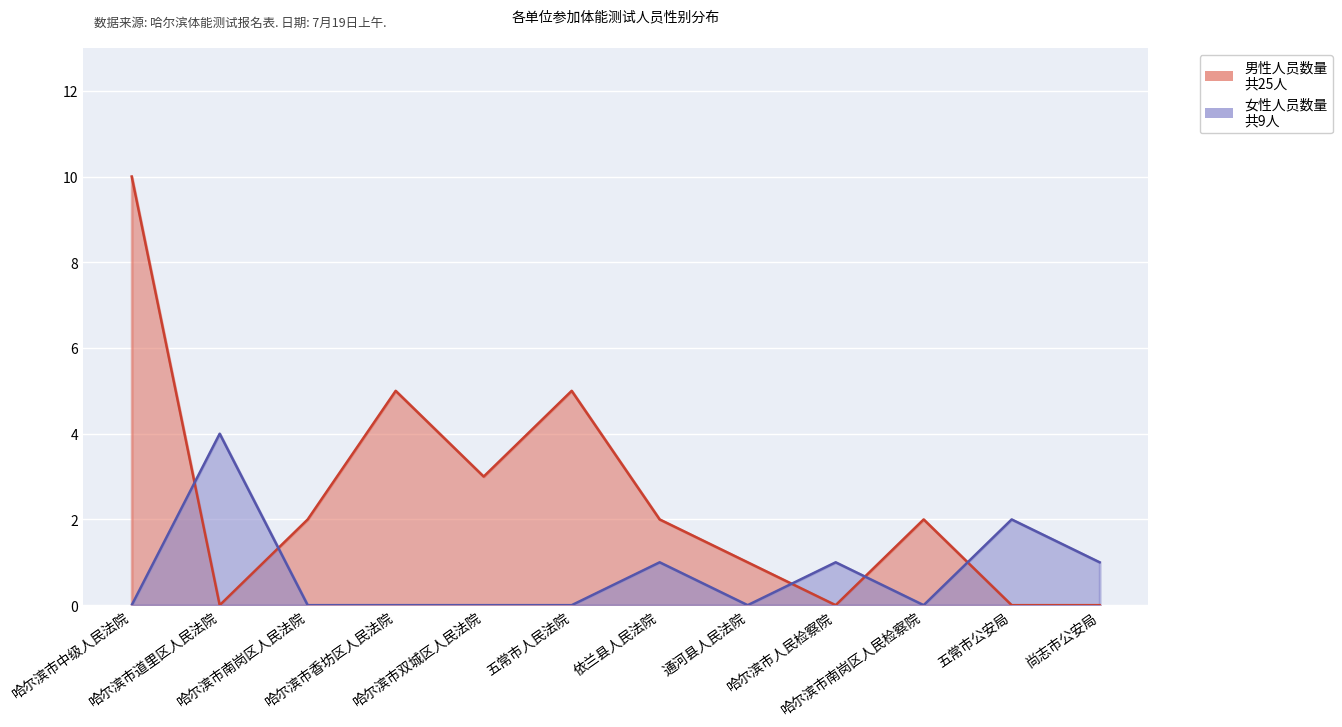

What is the label of the 2nd point from the right?

五常市公安局